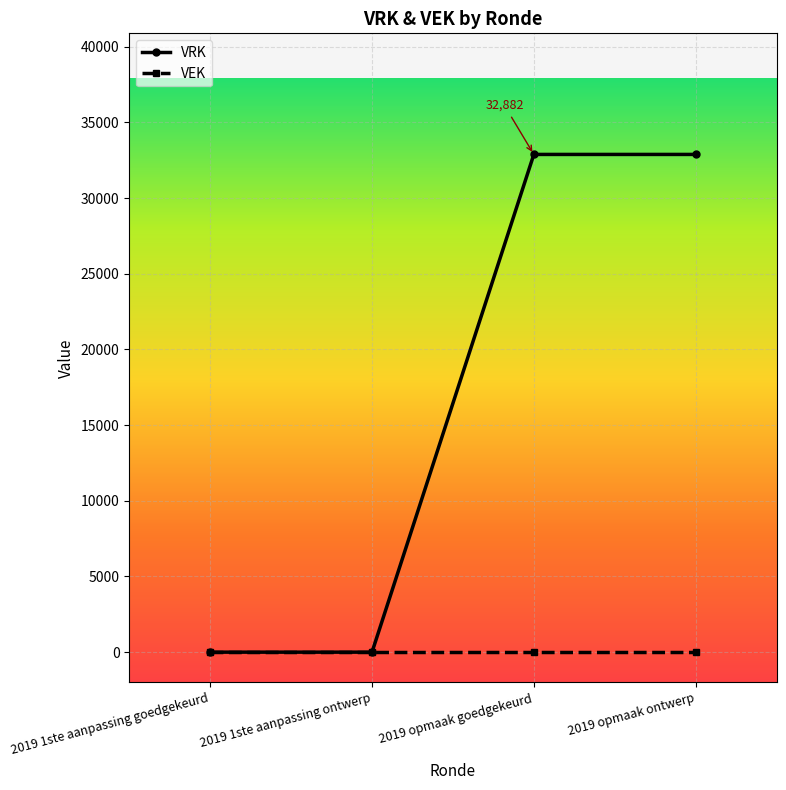

What is the average value of the VRK series?

16441